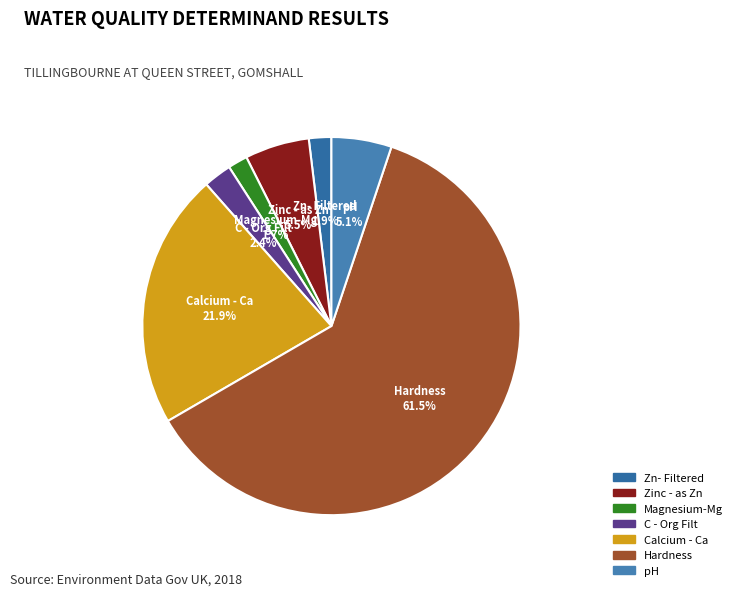

To the nearest percent, what percentage of the pie is Calcium - Ca?

22%